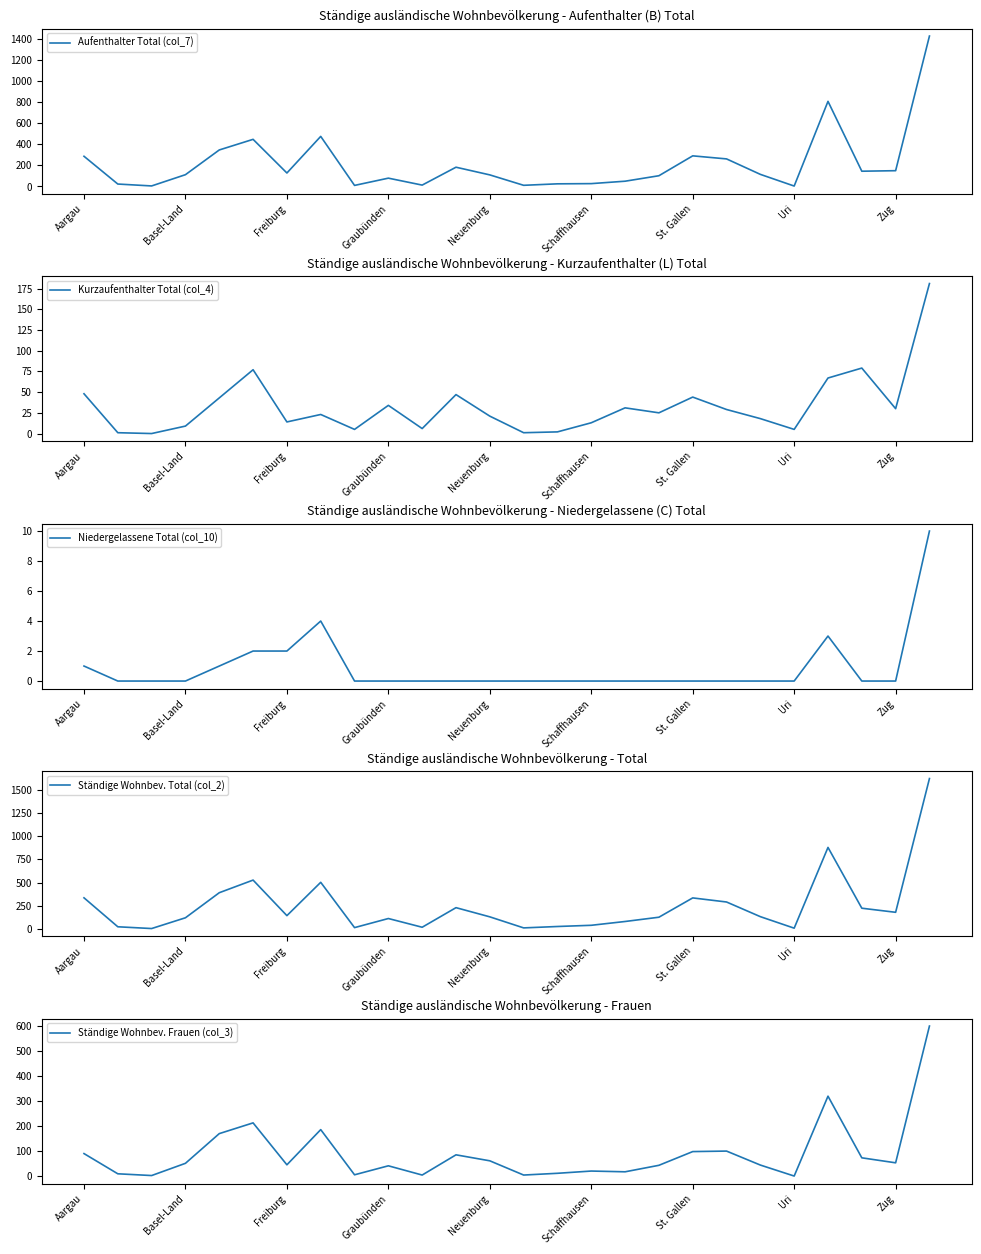

What is the difference between the maximum and minimum values in the Kurzaufenthalter Total (col_4) series?

181